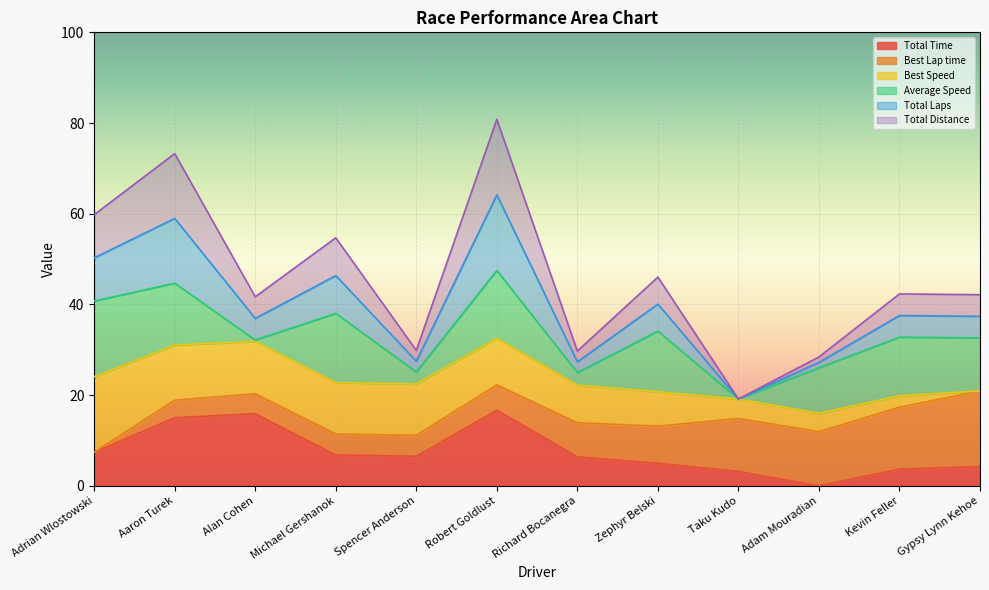

How many lines are shown in the chart?

6